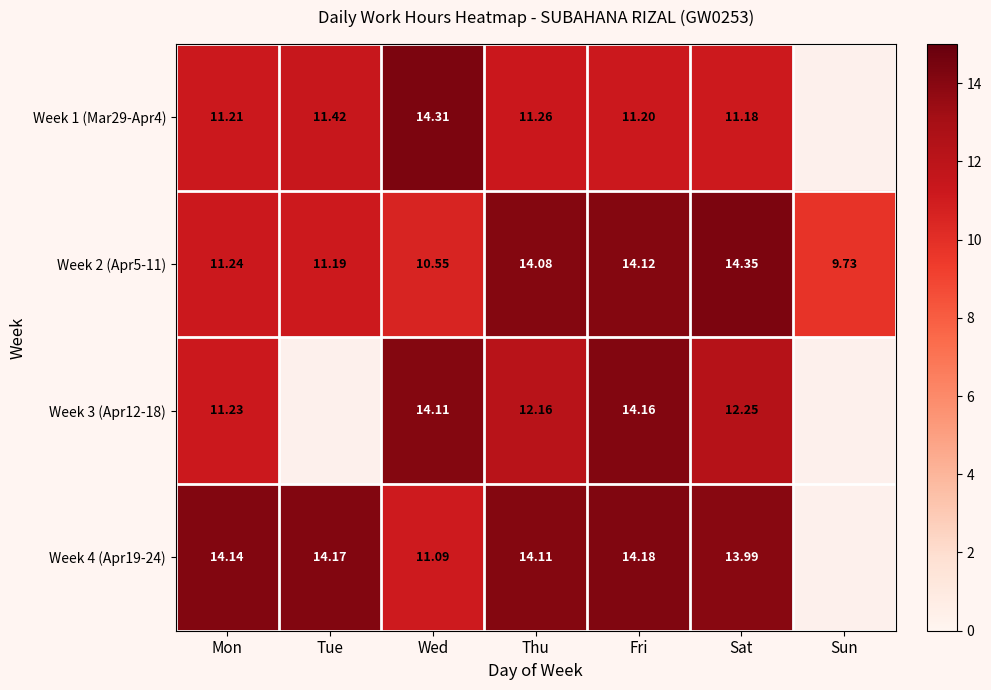

What is the approximate value of Week 2 (Apr5-11) at Sun?

9.7